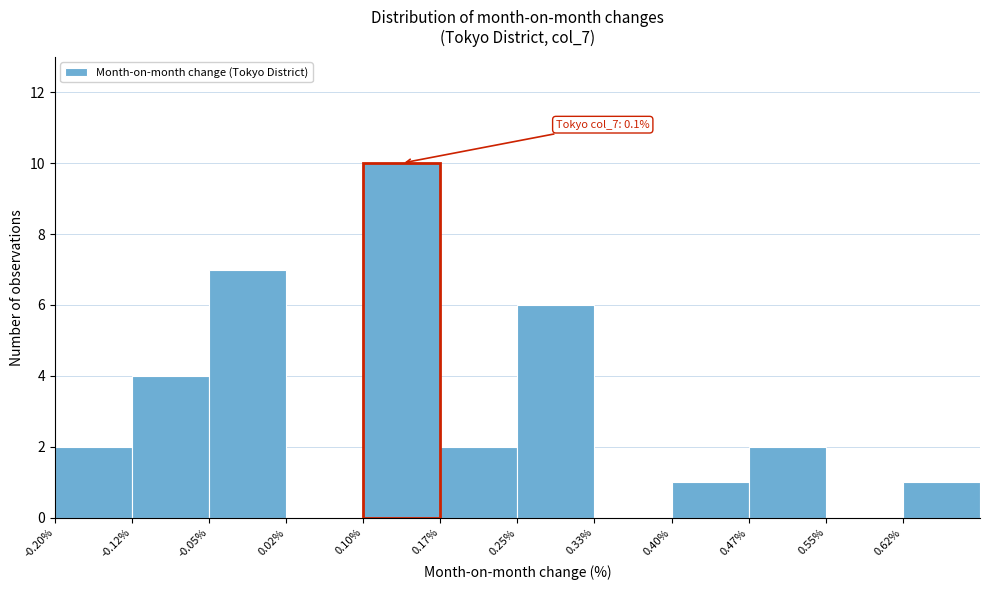

Which range on the x-axis has the tallest bar?

0.100 to 0.175